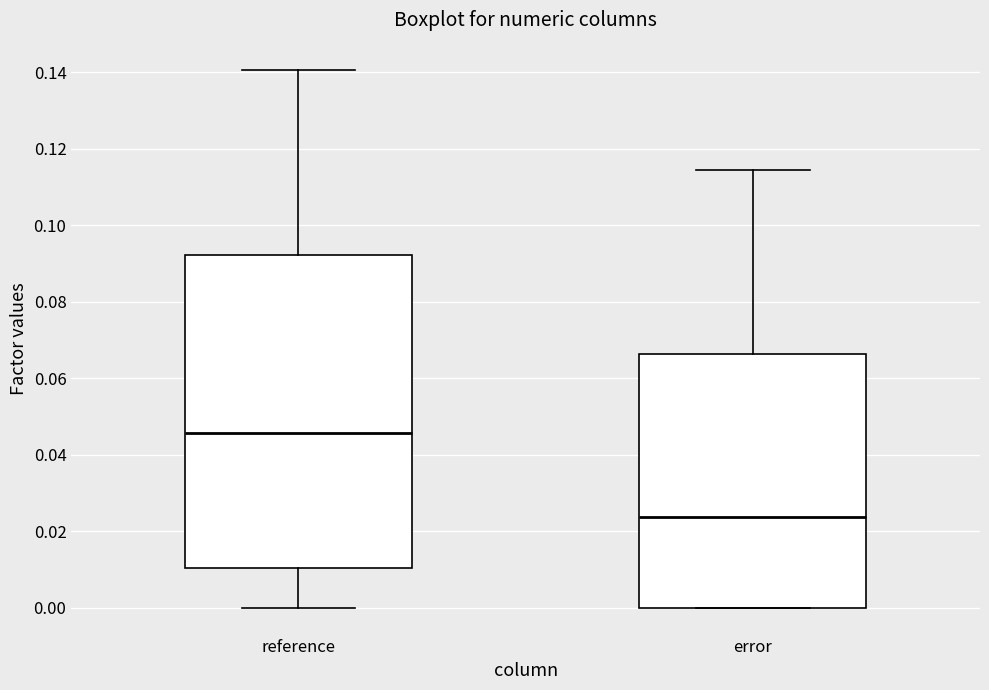

Reading left to right, read every box against the y-axis: the position of its median line, the range the box covers, and the ends of its whiskers. The values are not printed on the chart, so give them approximately, as read against the axis.

reference: median 0.046, box 0.010 to 0.092, whiskers 0.000 to 0.140
error: median 0.024, box 0.000 to 0.066, whiskers 0.000 to 0.114